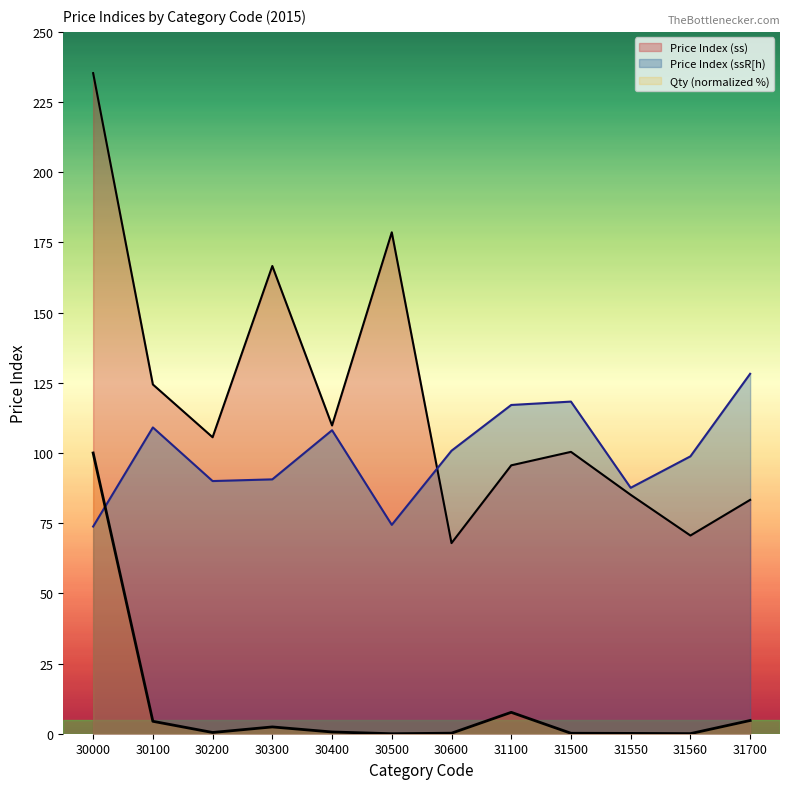

At which category does the chart reach its peak across all series?

30000